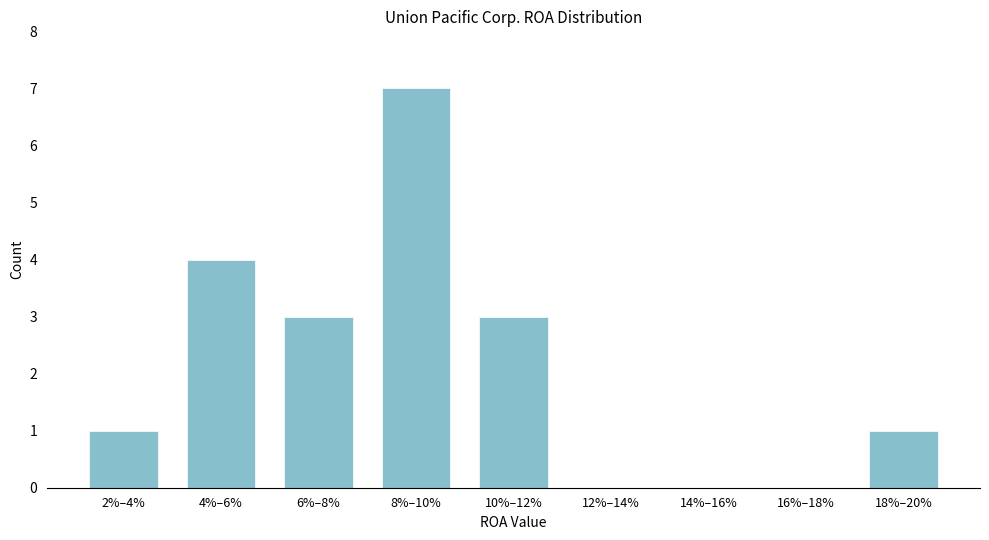

Reading left to right, list all the values displayed in this chart.

2%–4%=1	4%–6%=4	6%–8%=3	8%–10%=7	10%–12%=3	12%–14%=0	14%–16%=0	16%–18%=0	18%–20%=1